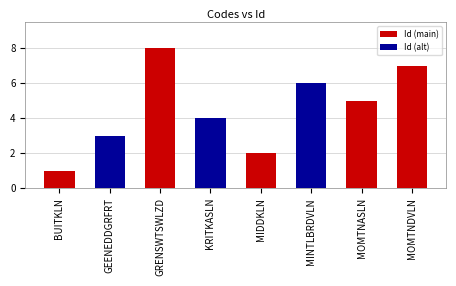

Which label corresponds to the largest value in the chart?

GRENSWTSWLZD